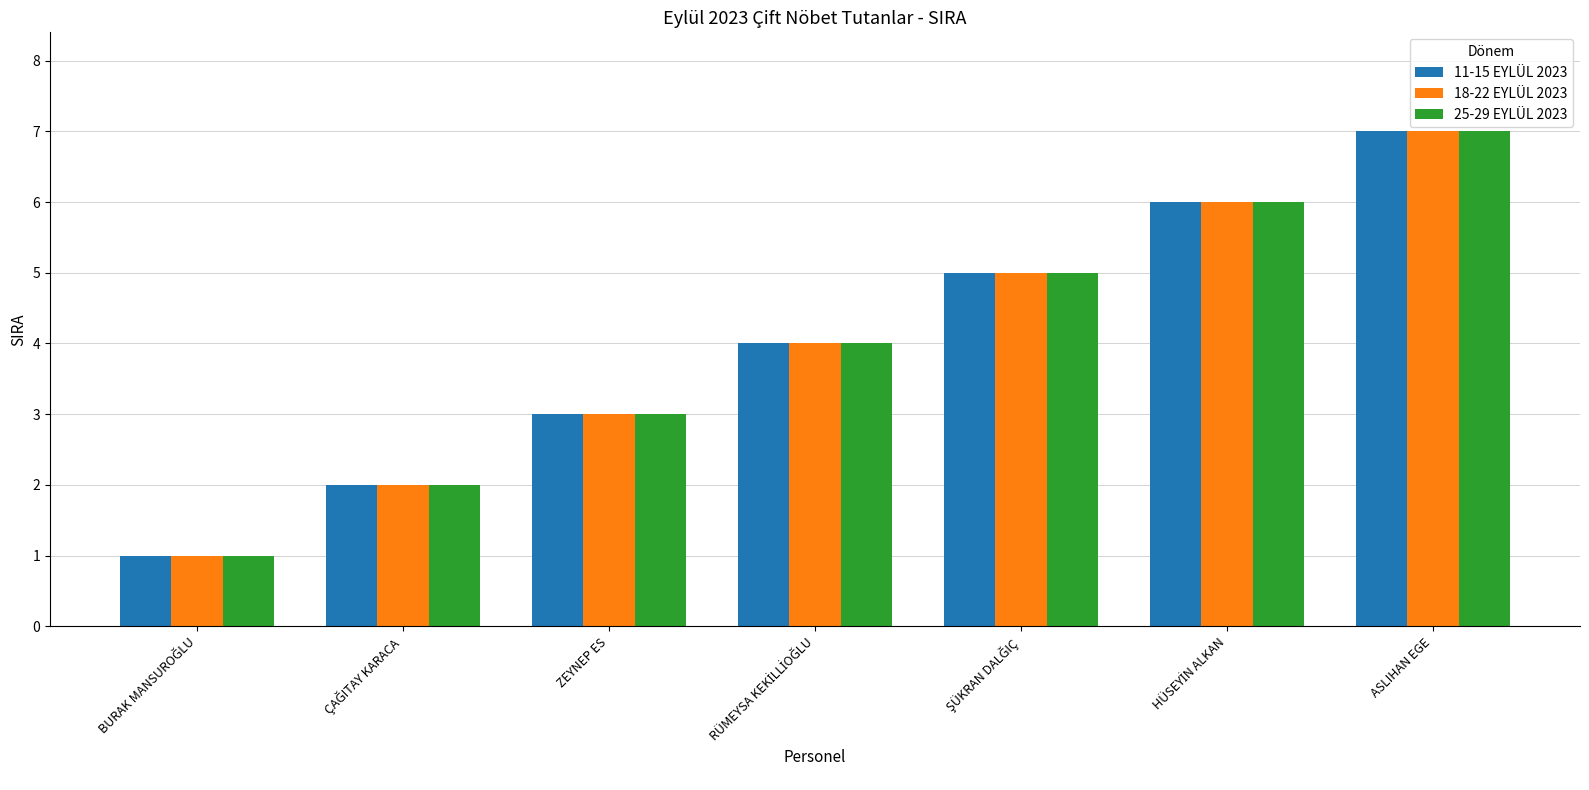

What is the sum of all 25-29 EYLÜL 2023 values?

28